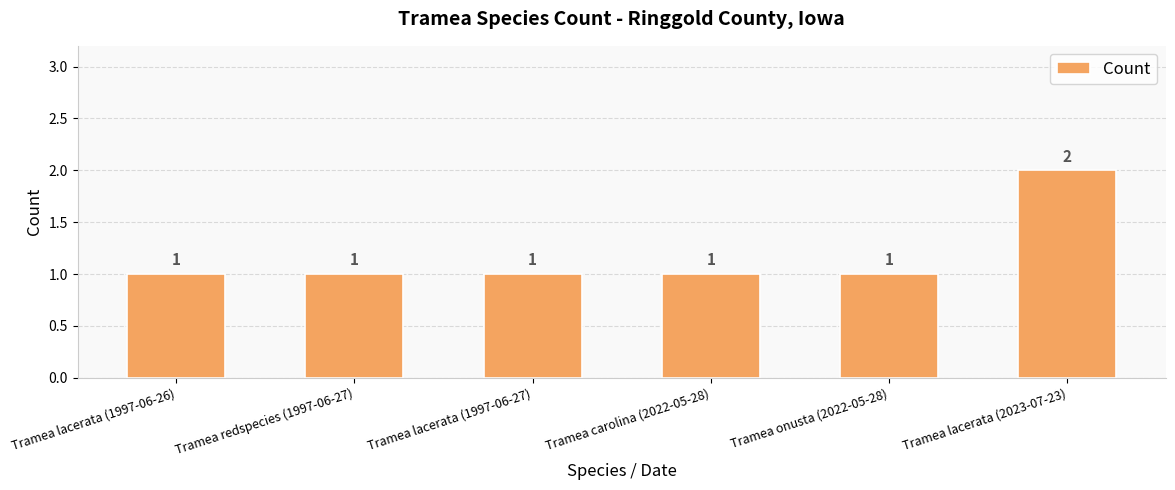

What is the average value?

1